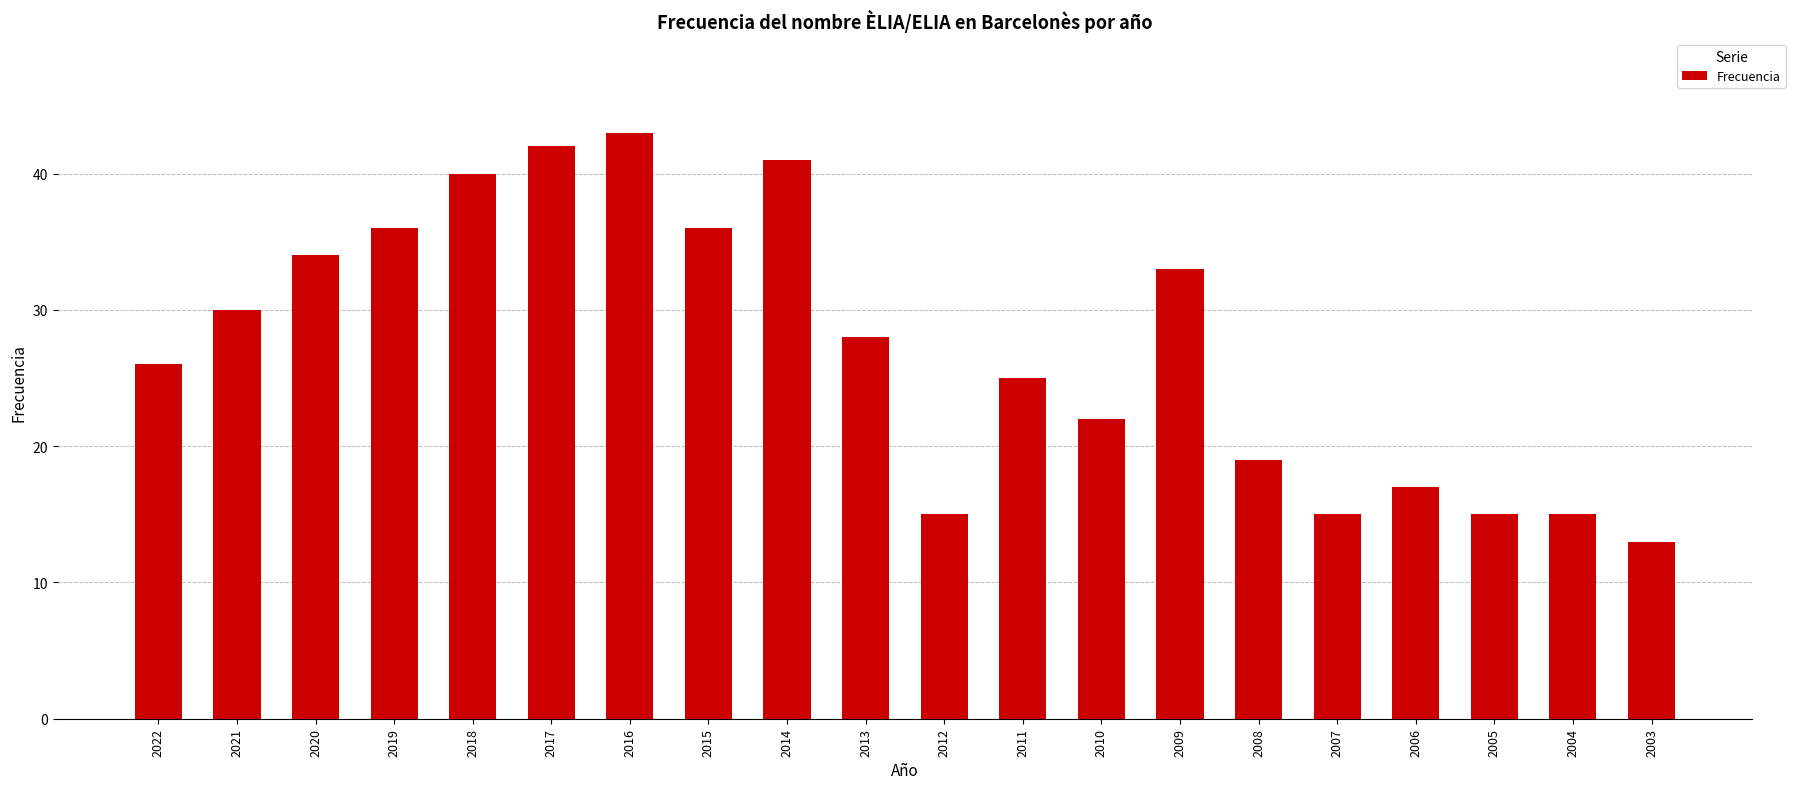

Where is the data nearest to the value 28?

2013